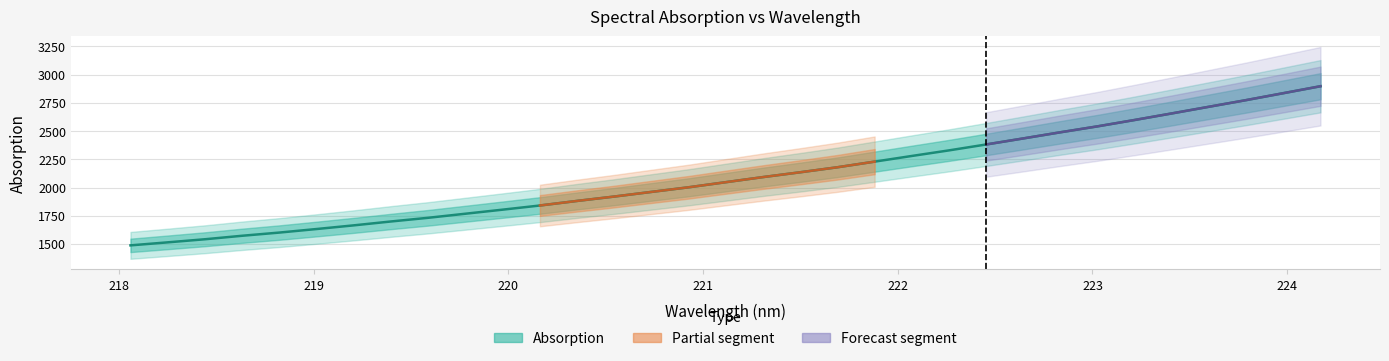

Approximately how many times larger is the value at 218.8244 compared to 220.1623?

0.9